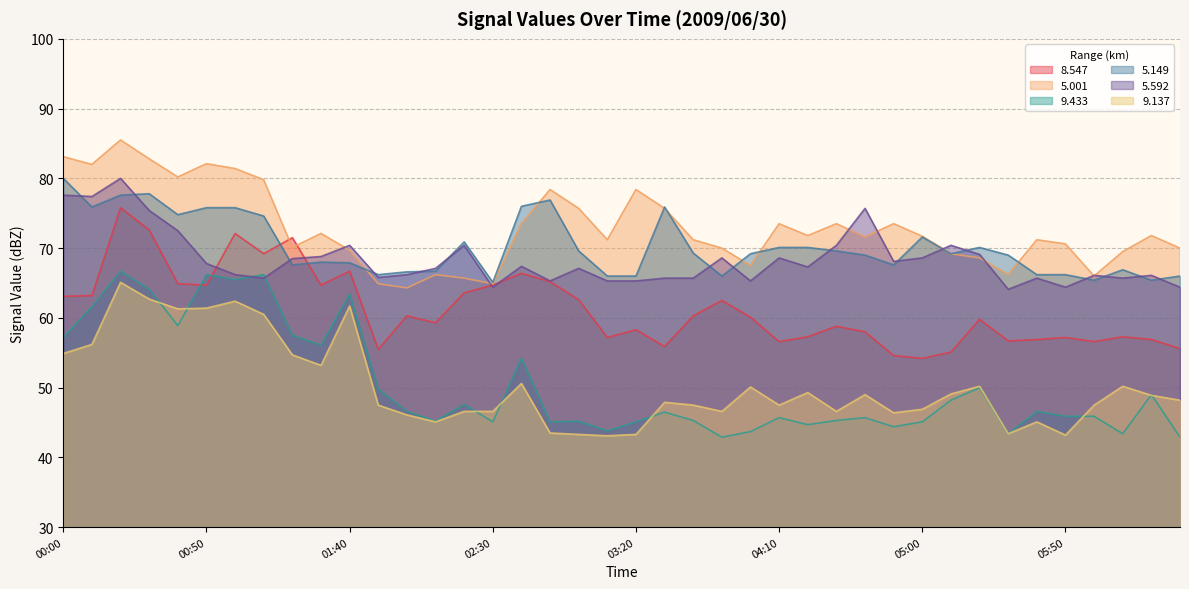

How many lines are shown in the chart?

6